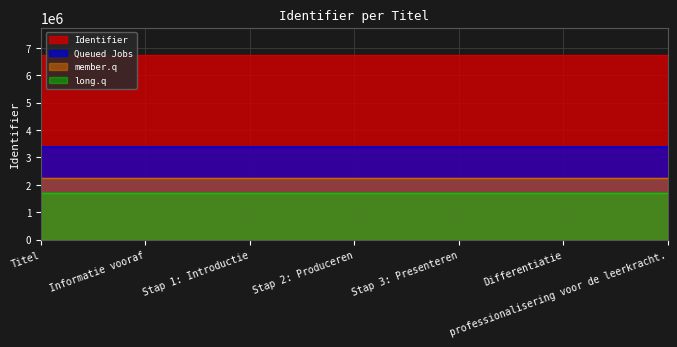

Rank the categories by value from lowest to highest.

Titel, Informatie vooraf, Stap 1: Introductie, Stap 2: Produceren, Stap 3: Presenteren, Differentiatie, professionalisering voor de leerkracht.